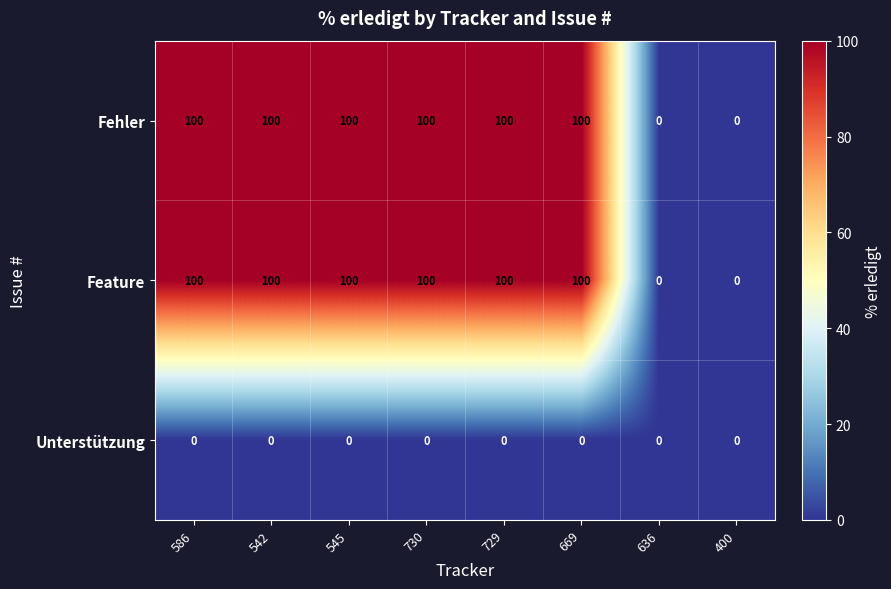

Reading left to right, extract all data points from this chart.

Fehler: 100	100	100	100	100	100	0	0
Feature: 100	100	100	100	100	100	0	0
Unterstützung: 0	0	0	0	0	0	0	0